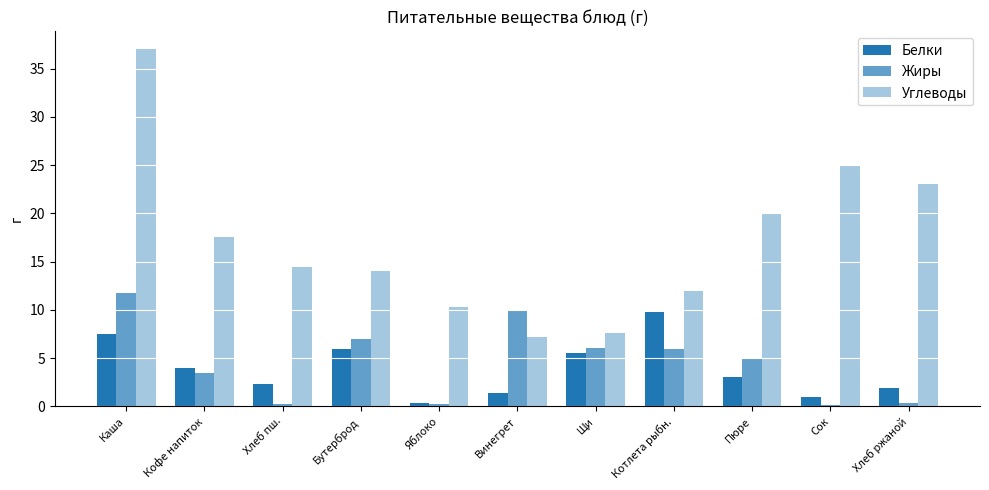

Reading left to right, transcribe all the data shown in this chart.

Белки: 7.5	4.0	2.4	6.0	0.4	1.4	5.5	9.8	3.0	1.0	1.9
Жиры: 11.7	3.5	0.3	7.0	0.3	10.0	6.0	6.0	5.0	0.1	0.3
Углеводы: 37.0	17.5	14.5	14.0	10.3	7.2	7.7	12.0	20.0	25.0	23.0